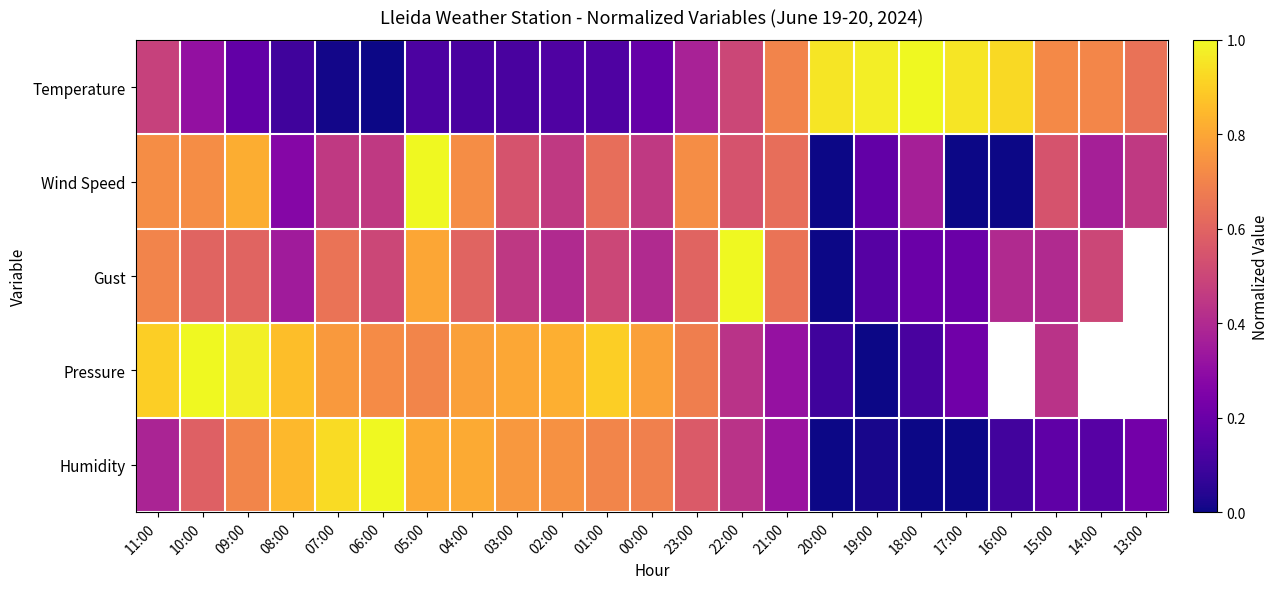

List the labels in order of Temperature value, largest first.

18:00, 19:00, 20:00, 17:00, 16:00, 15:00, 14:00, 21:00, 13:00, 22:00, 11:00, 23:00, 10:00, 00:00, 09:00, 02:00, 01:00, 05:00, 04:00, 03:00, 08:00, 07:00, 06:00